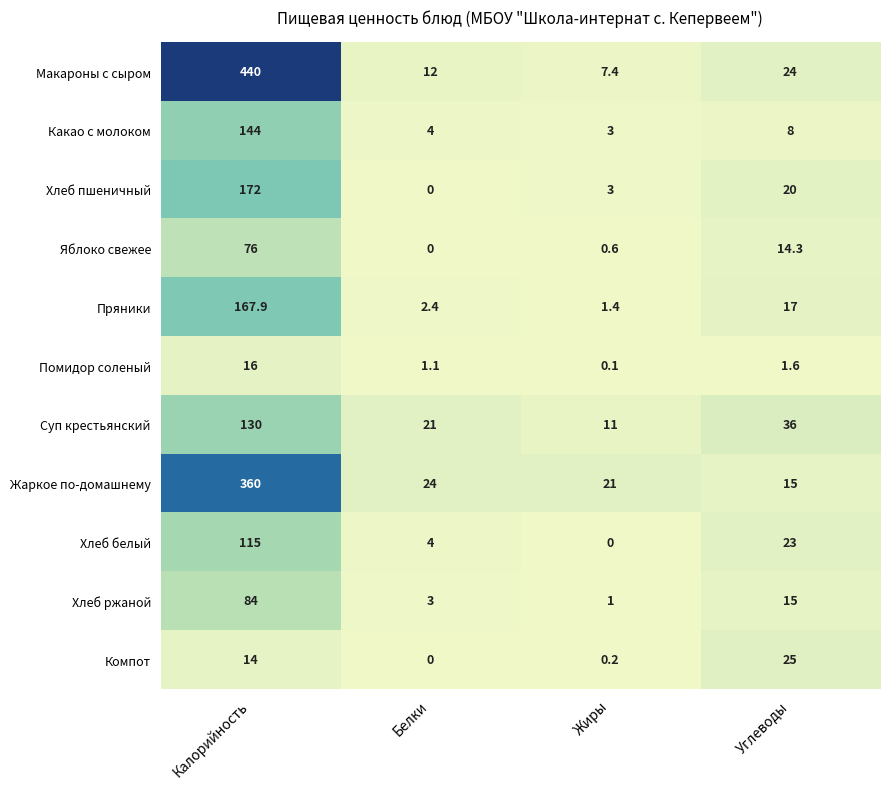

The value of Помидор соленый at Белки is 0.4. True or false?

False